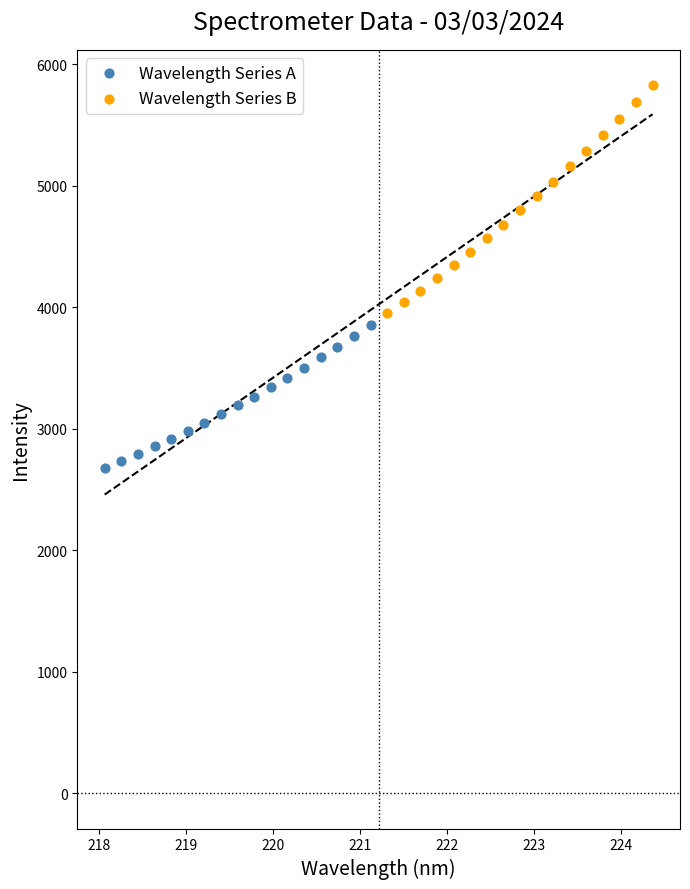

Which series contains the lowest Y value?

Wavelength Series A